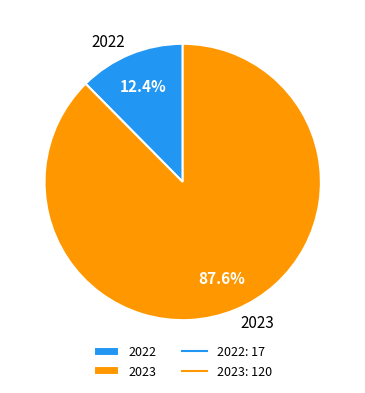

To the nearest percent, what portion does 2022 represent?

12%